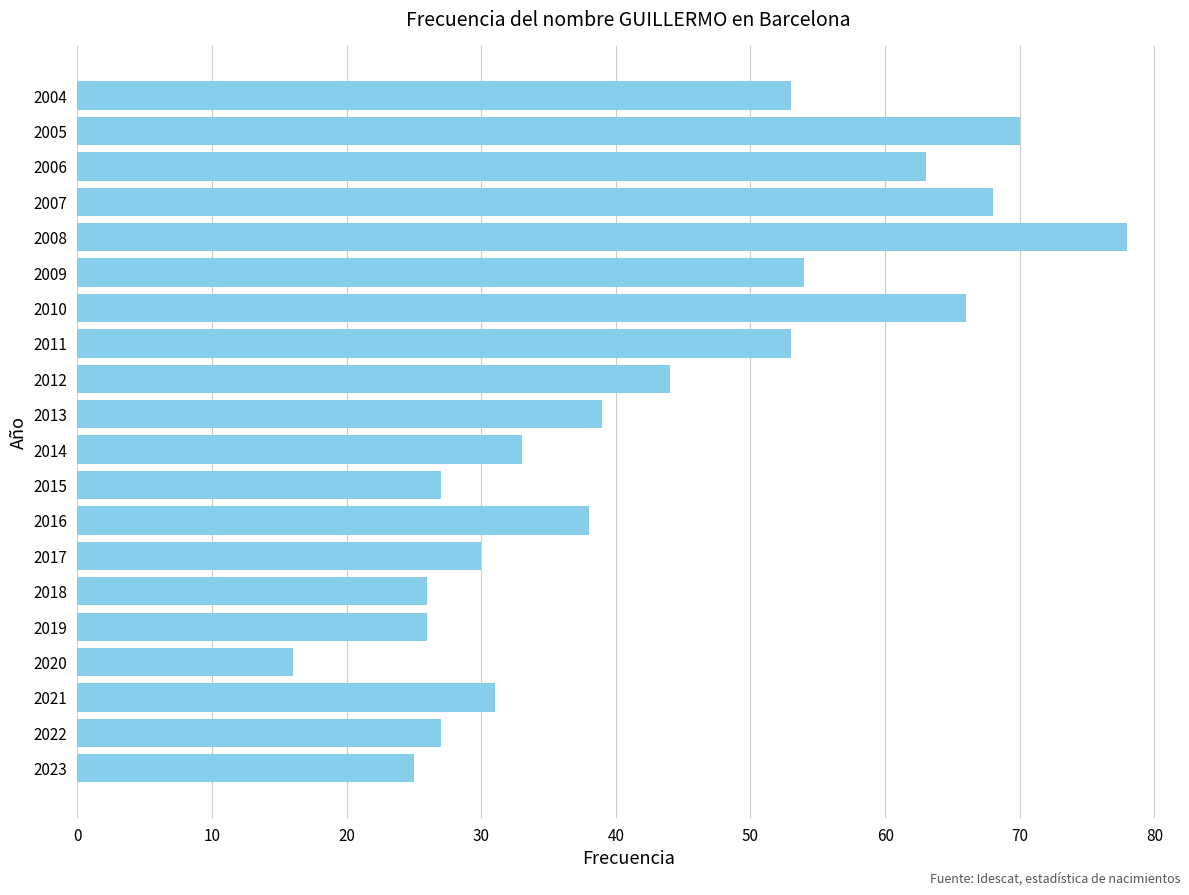

Is it true that the value at 2022 is 48?

False